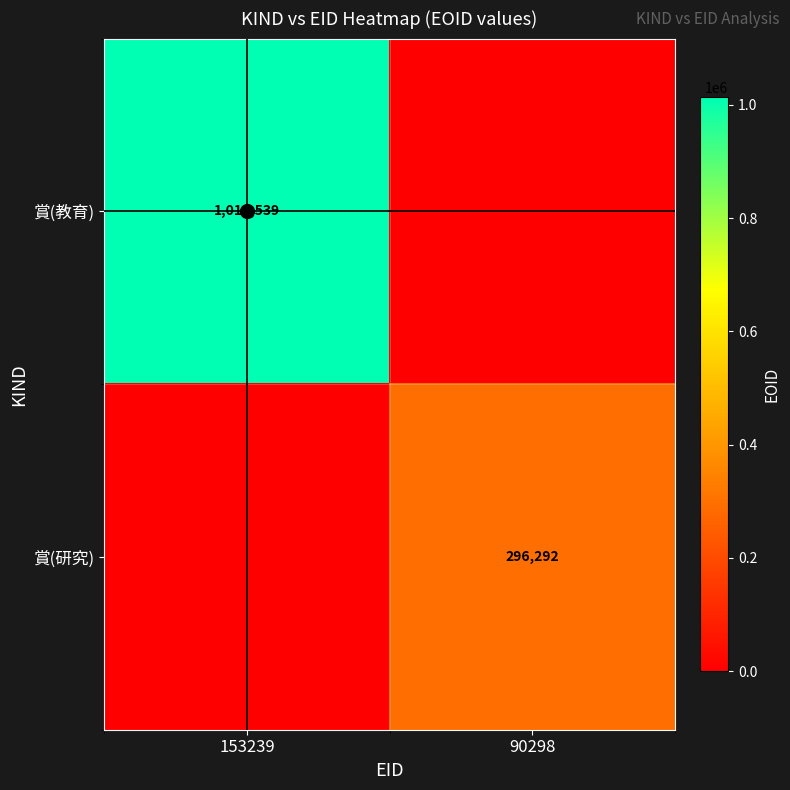

Is it true that 賞(研究) equals 119071 at 90298?

False